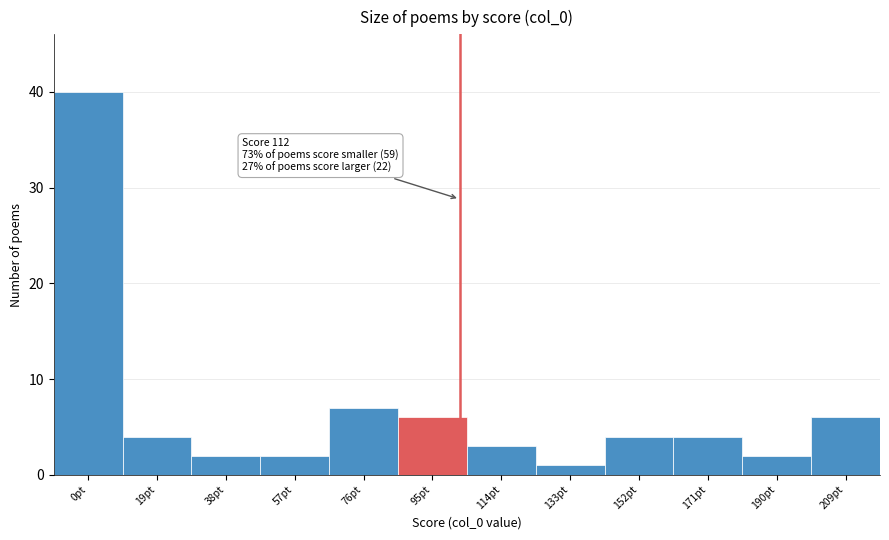

Reading left to right, extract all data points from this chart.

40	4	2	2	7	6	3	1	4	4	2	6